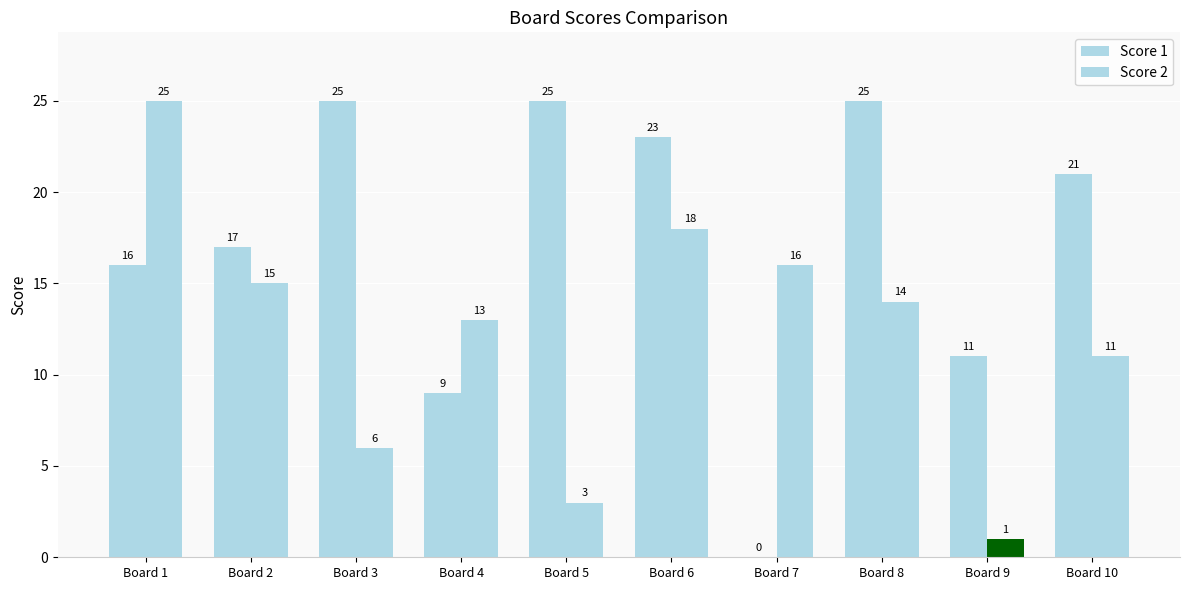

Are the bars horizontal?

No